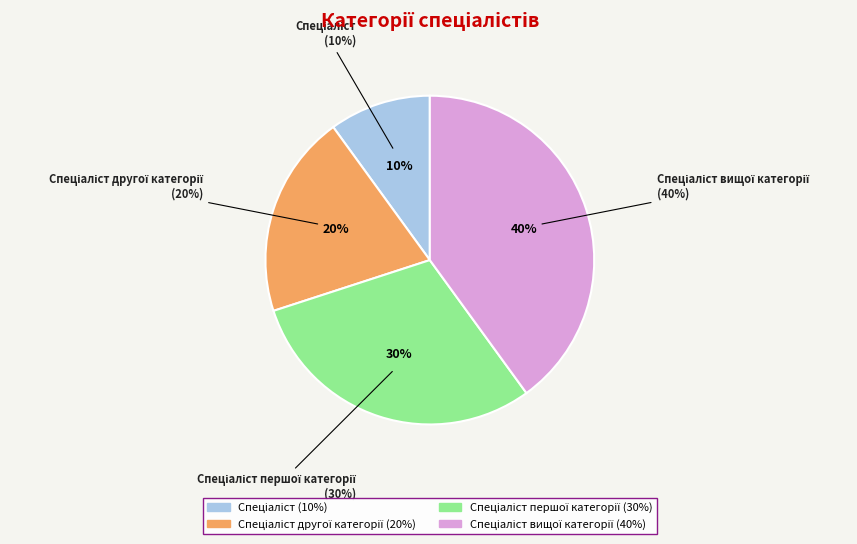

True or false: Спеціаліст accounts for 19% of the total.

False